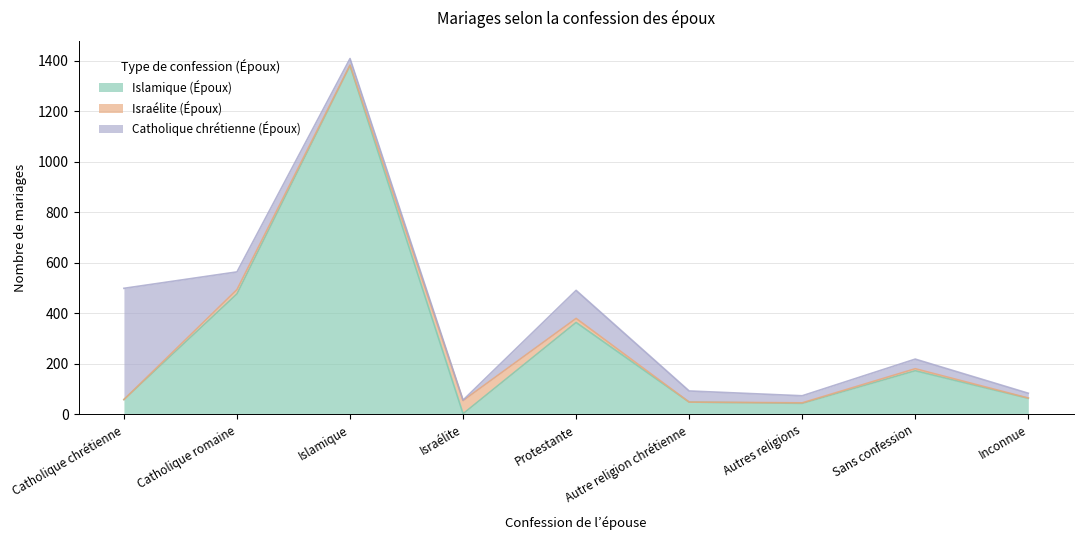

What is the difference between the maximum and minimum values in the Catholique chrétienne (Époux) series?

438